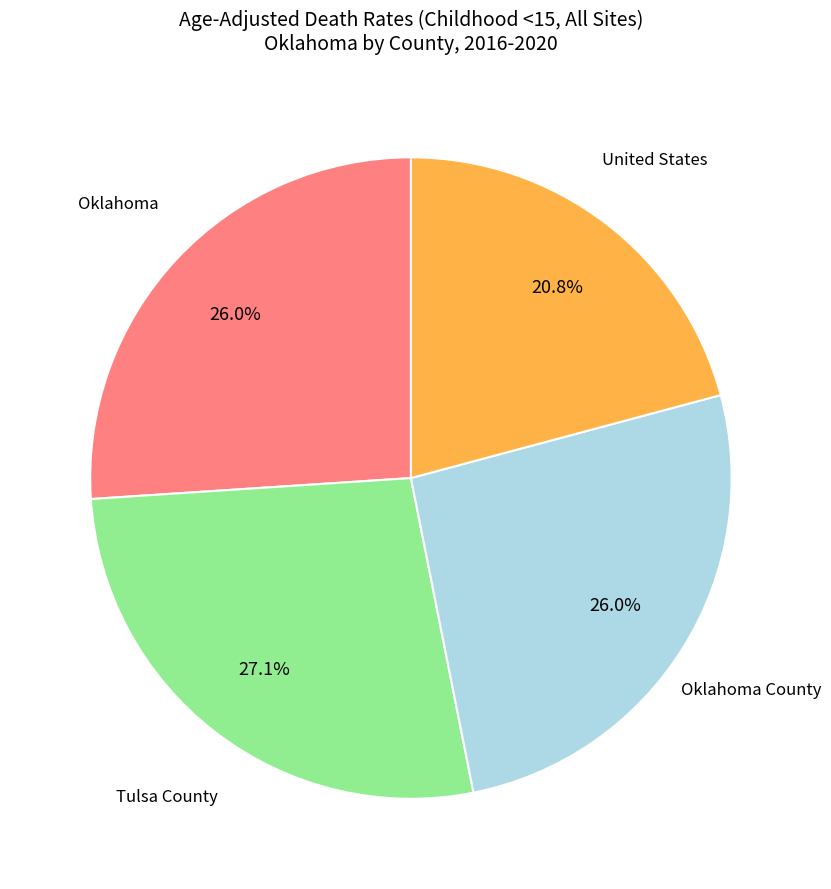

To the nearest percent, what portion does Tulsa County represent?

27%